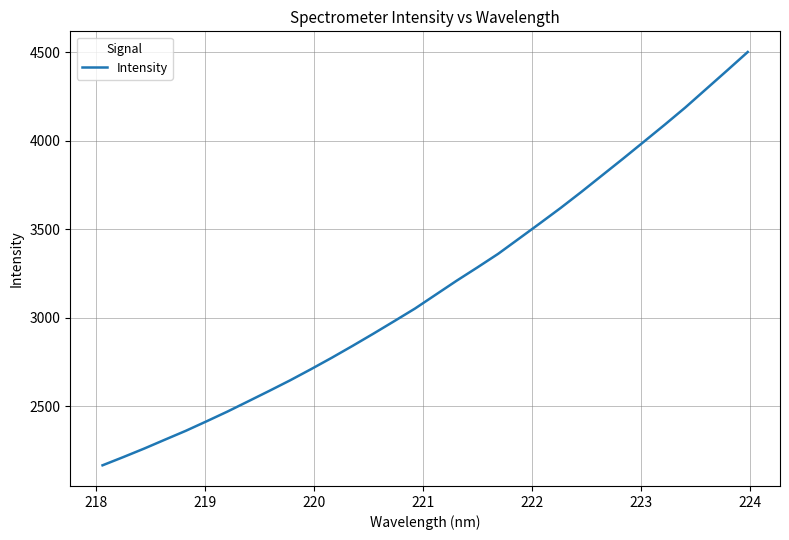

What is the smallest value displayed?

2166.6